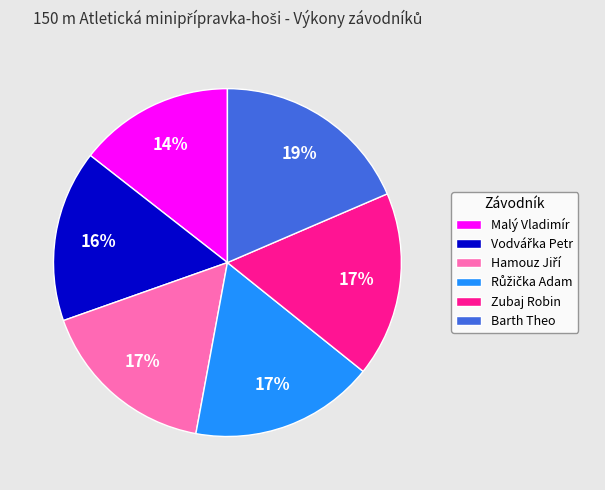

How many segments does this pie chart have?

6